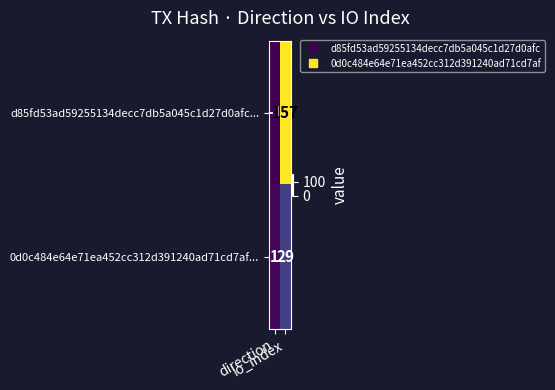

What is the maximum value shown in the chart?

157